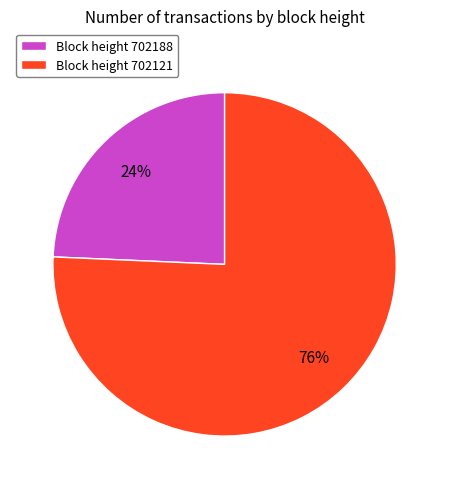

Which slice represents more than half of the pie?

Block height 702121